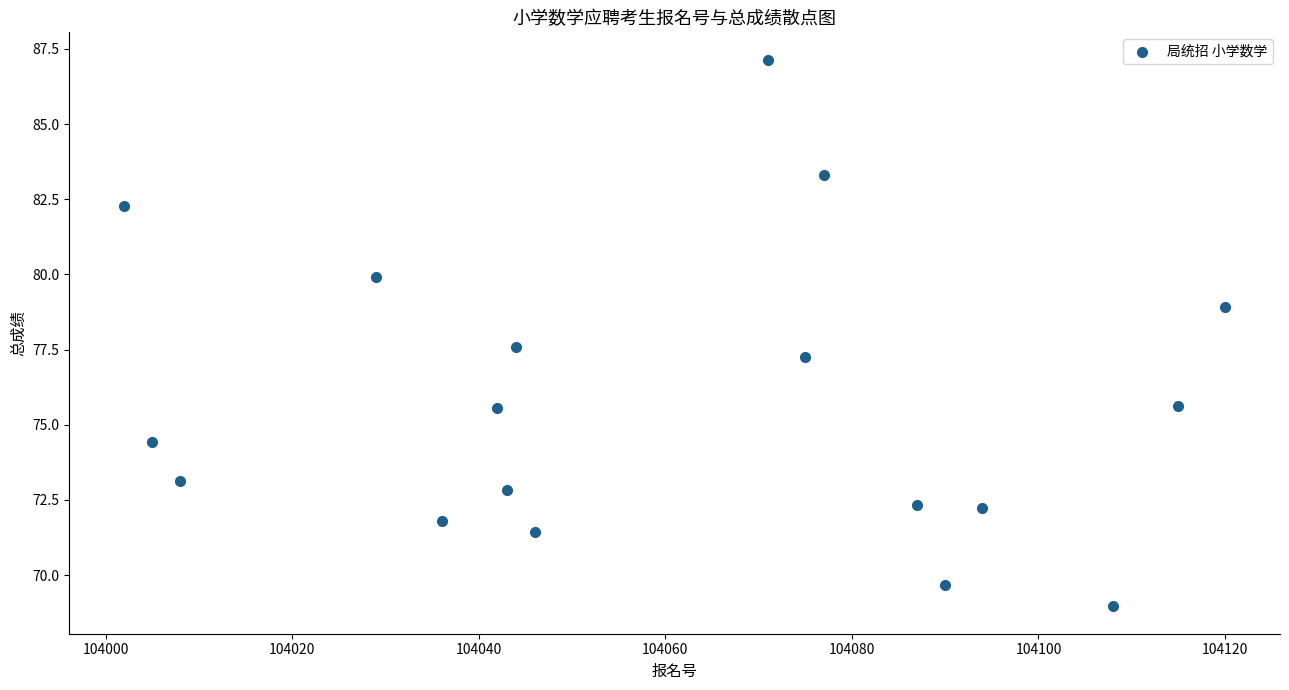

What is the range of Y values (max minus min)?

18.2